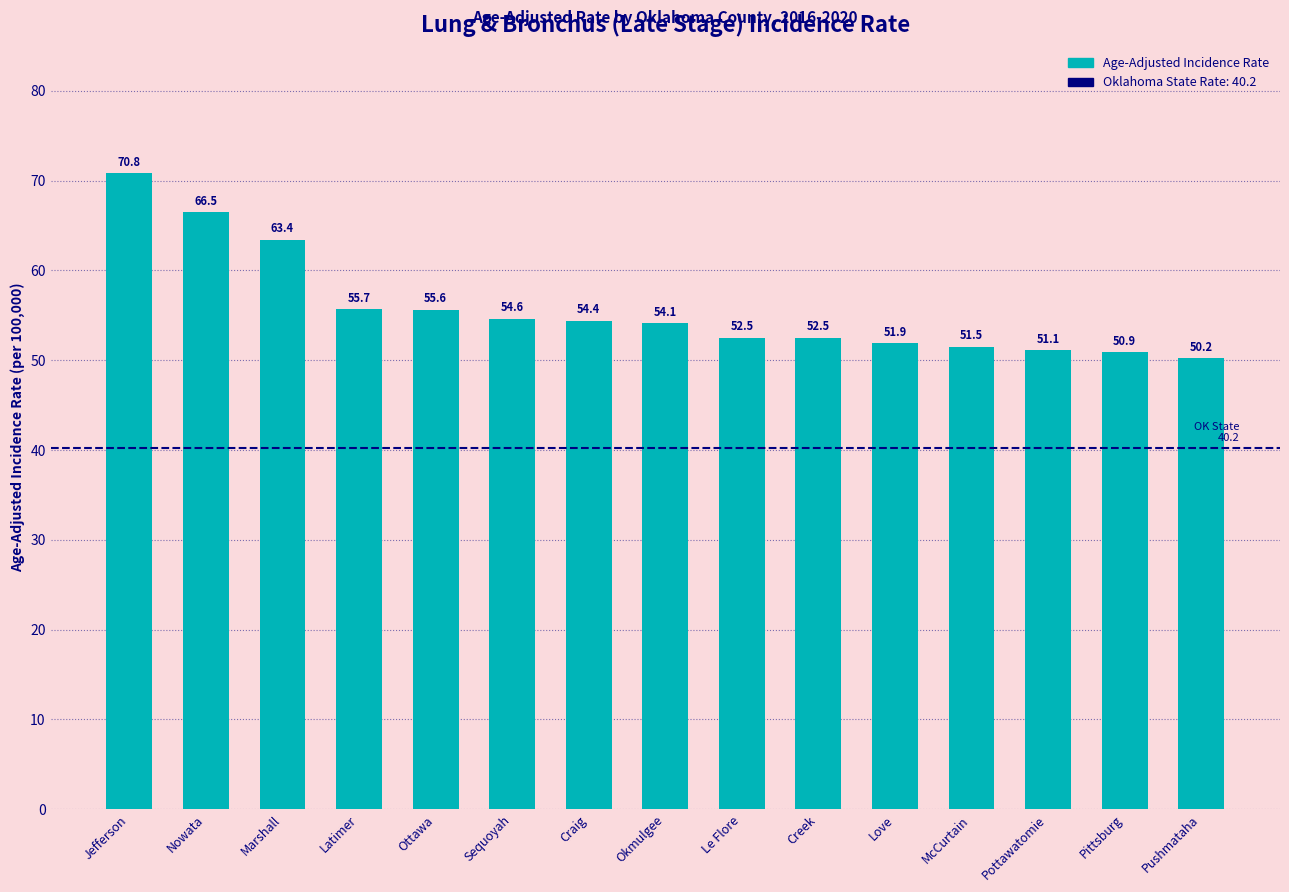

Is it true that the value at Sequoyah is 54.6?

True